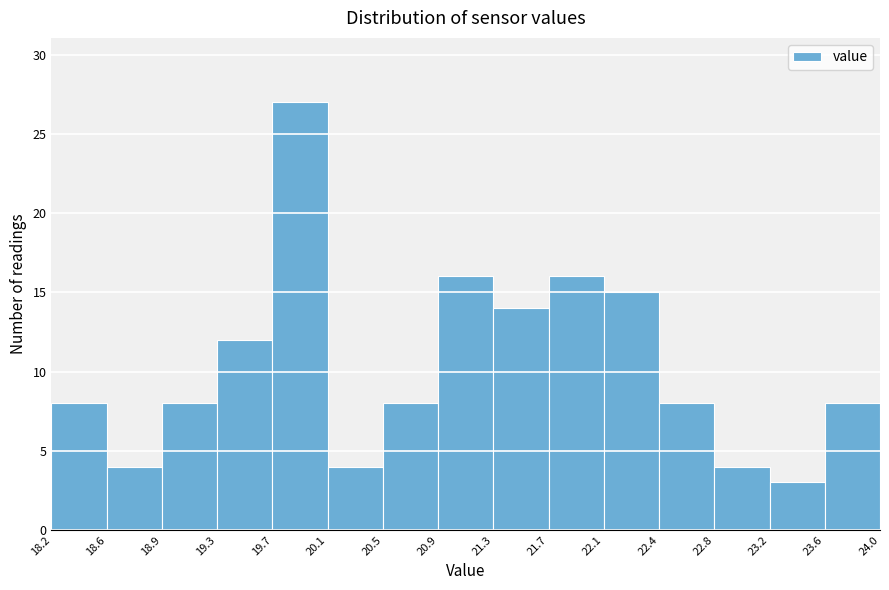

What is the height of the bar covering 19.3 to 19.7 on the x-axis? The values are not printed on the chart, so give them approximately, as read against the axis.

12